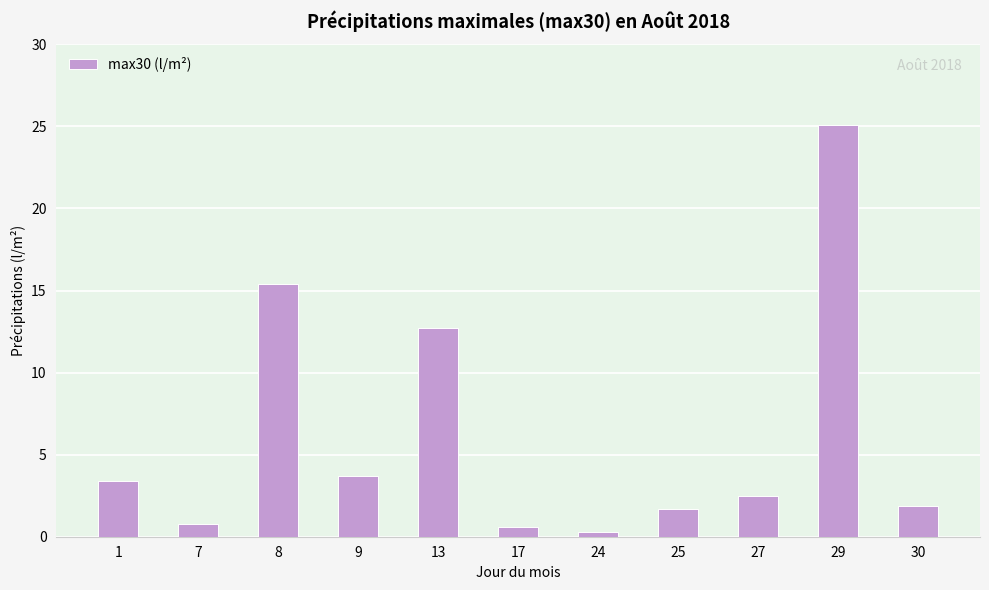

What is the difference between the second highest and second lowest values?

14.8